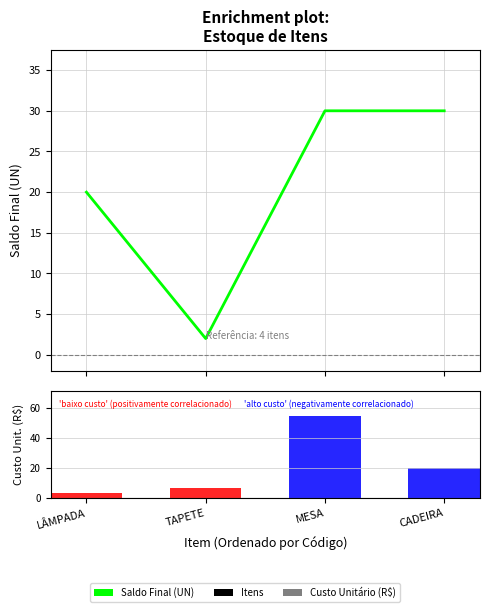

What position from the right is TAPETE?

3